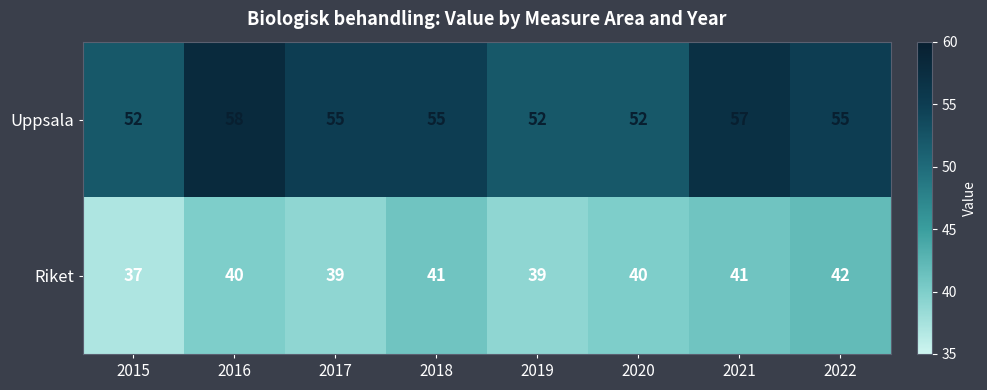

Count the Riket values in the range 39 to 41.

6